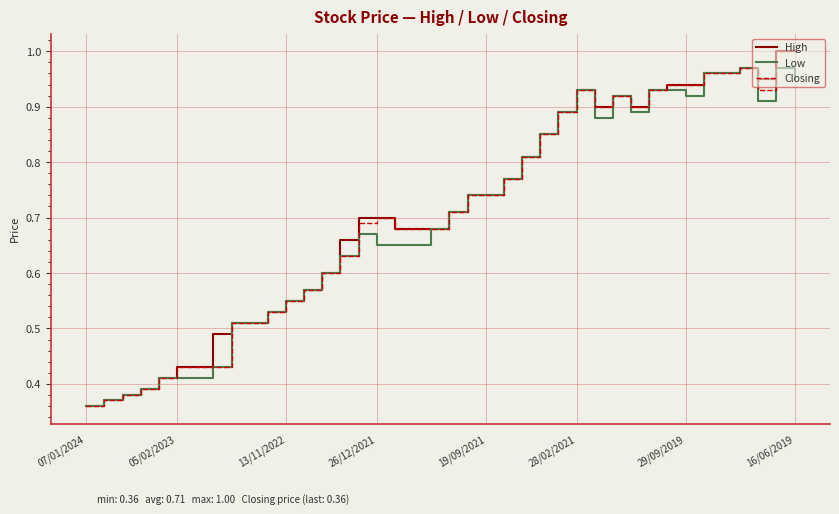

What are all the series names shown in the legend?

High, Low, Closing